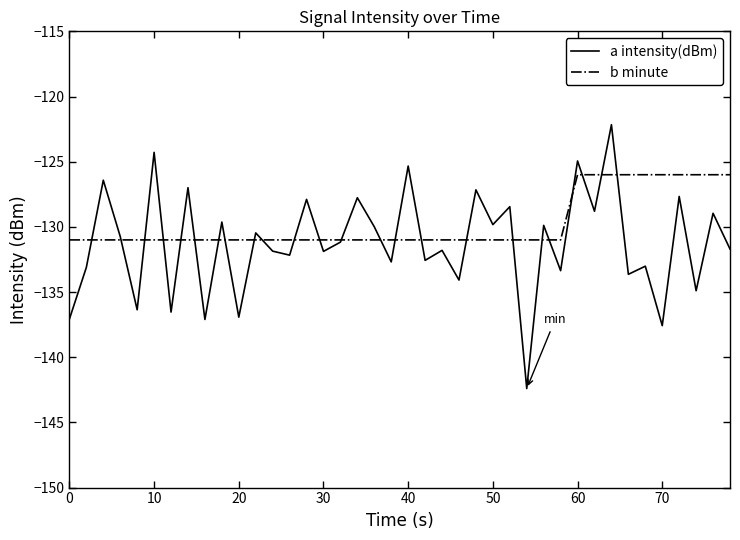

Which series has the largest total across all categories?

b minute